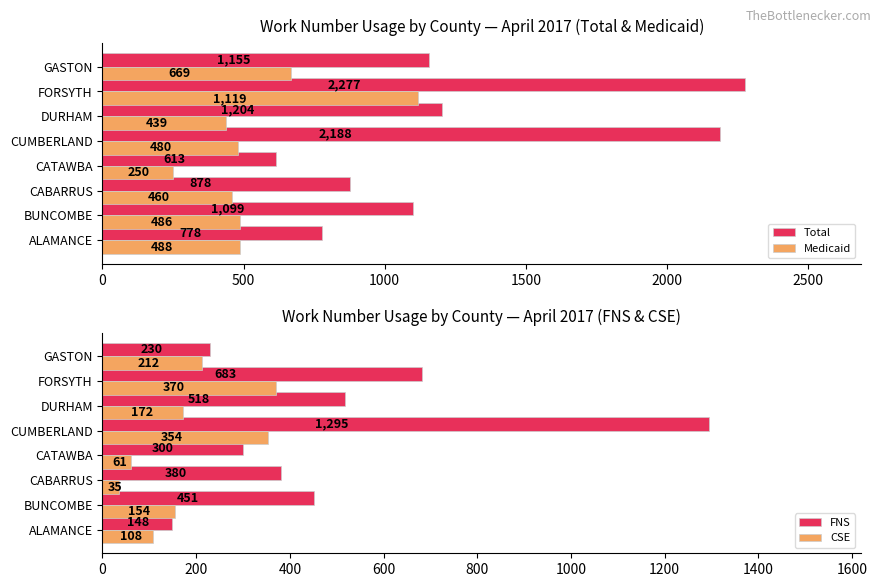

Does the chart contain stacked bars?

No